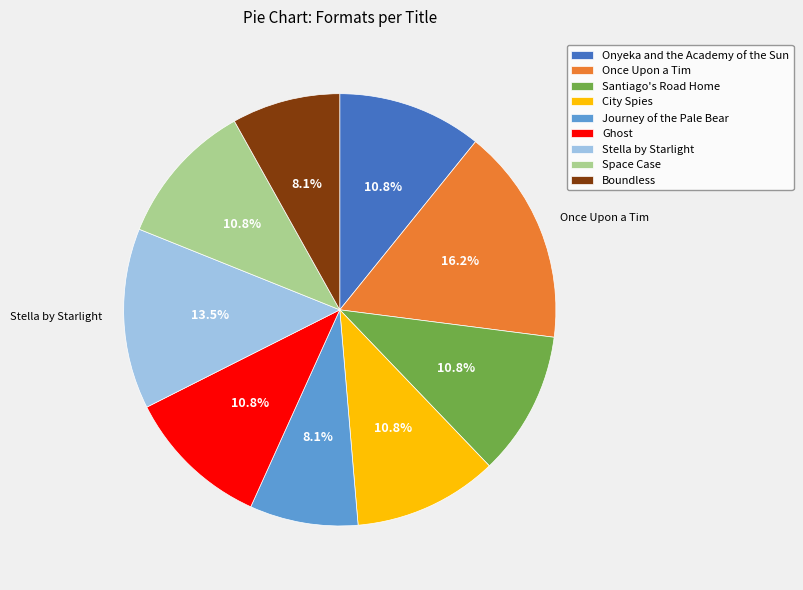

To the nearest percent, what is the difference between the largest and smallest slice percentages?

8%